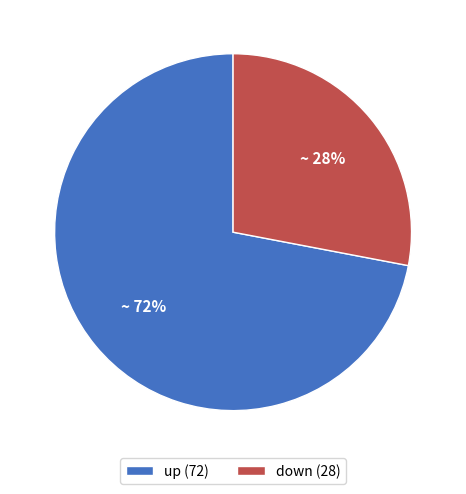

Which slice is the smallest?

down